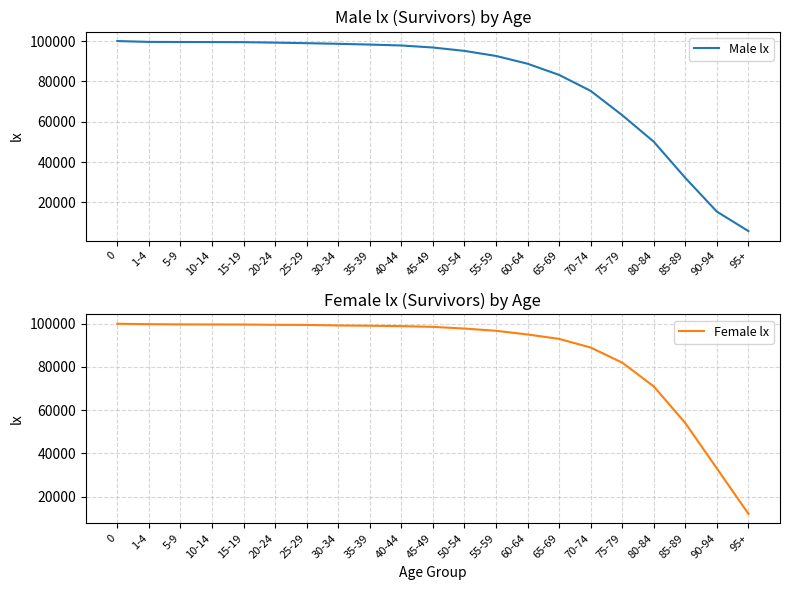

At how many categories does at least one series exceed 17587?

20